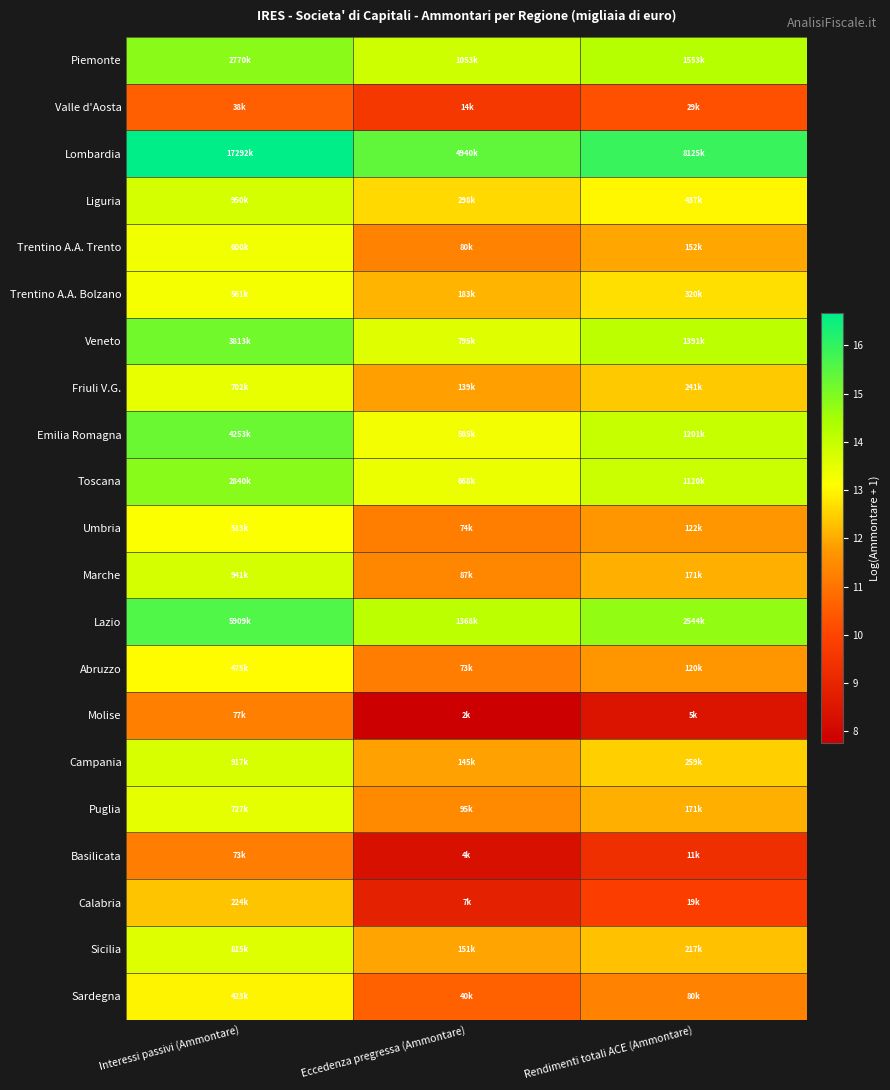

What is the minimum value shown in the chart?

7.8